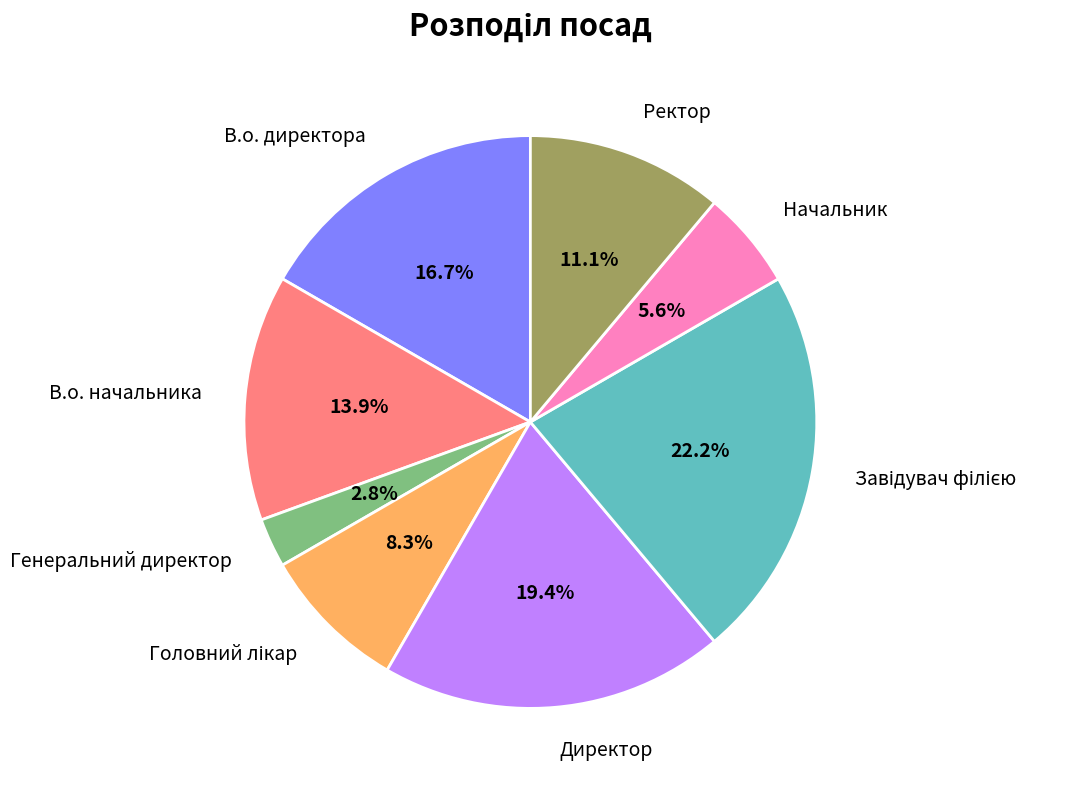

Which has a higher value, Генеральний директор or В.о. директора?

В.о. директора